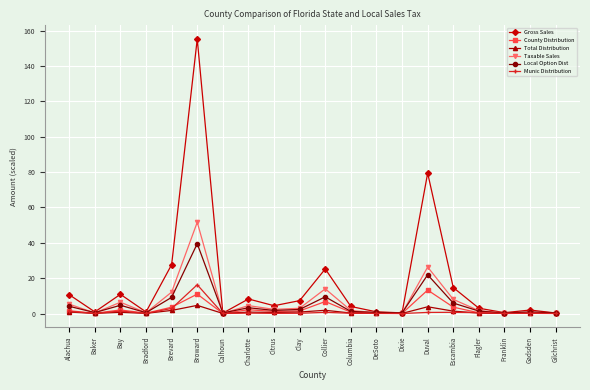

How many series are shown in this chart?

6